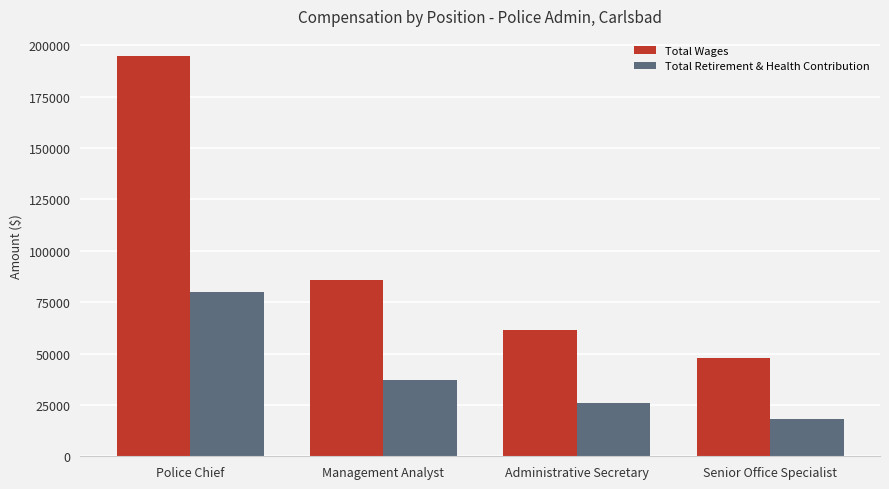

Which label corresponds to the largest value in the chart?

Police Chief